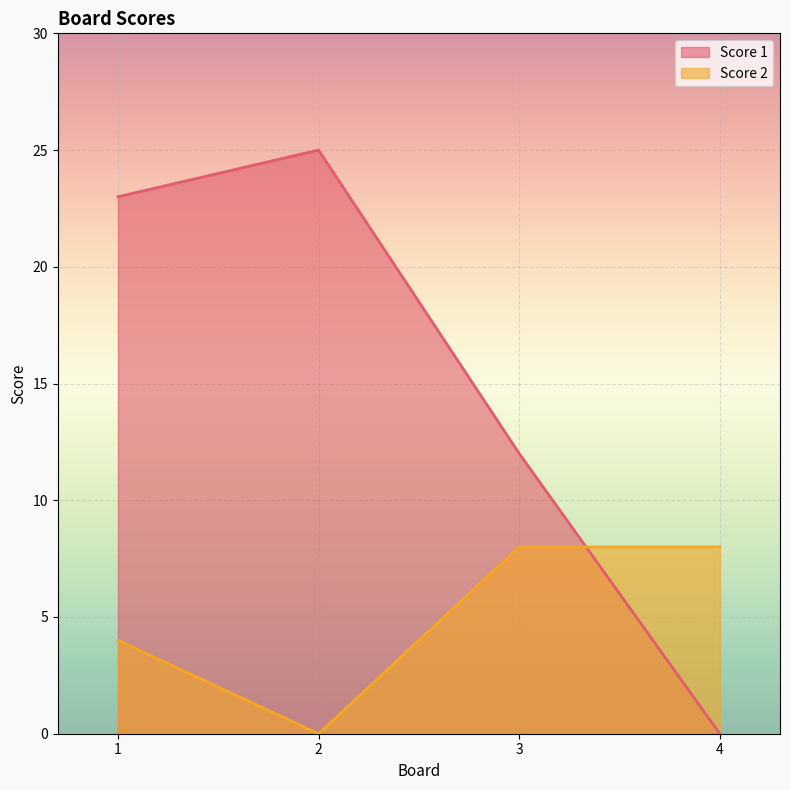

What is the sum of the Score 2 values at 3 and 1?

12